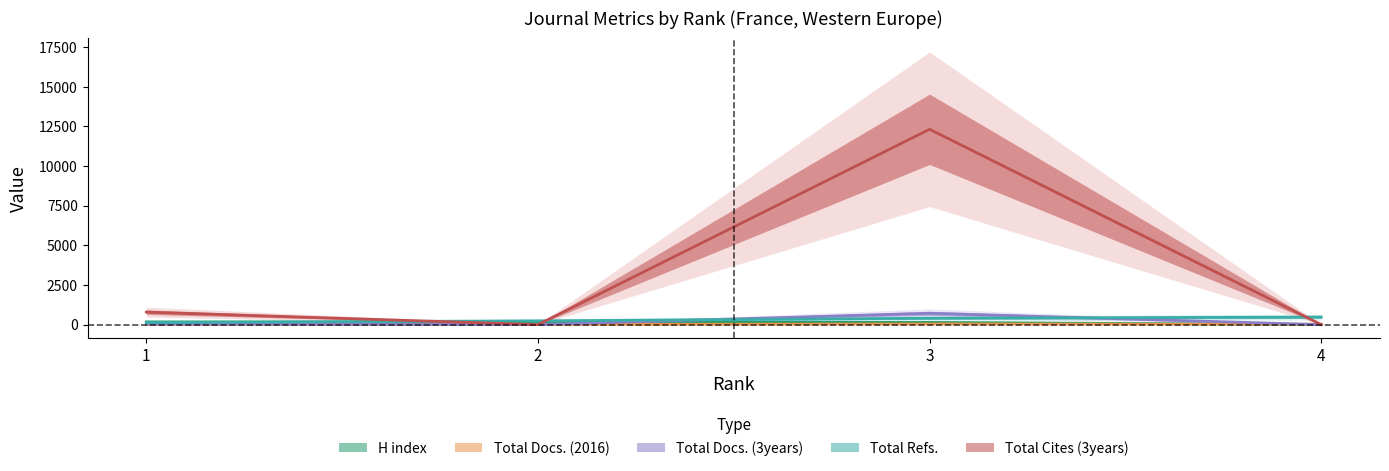

Is it true that Total Refs. equals 171 at 4?

False